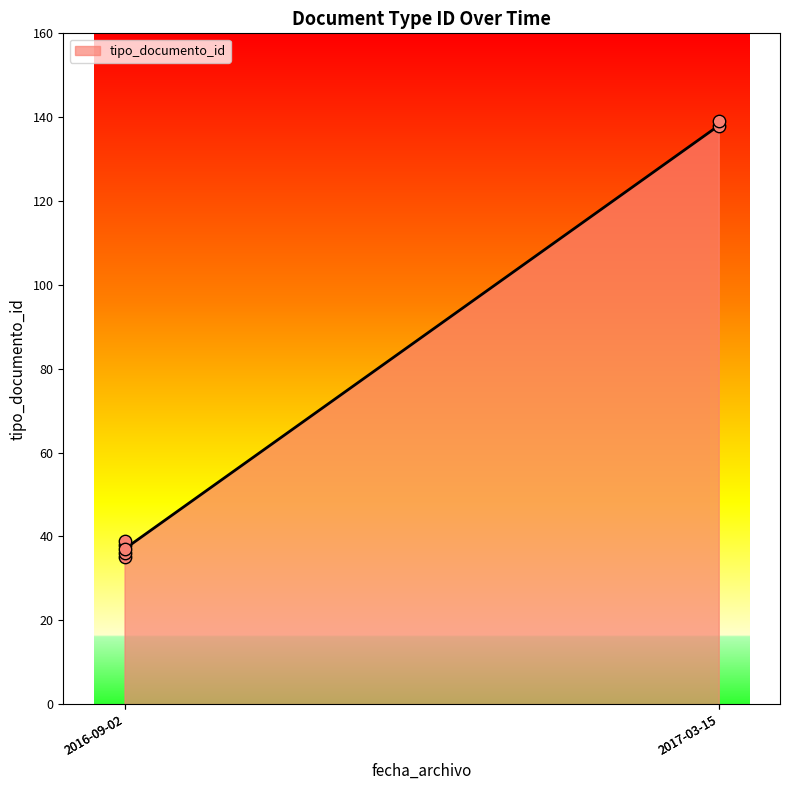

Which has a higher value, 2016-09-02 or 2016-09-02?

2016-09-02